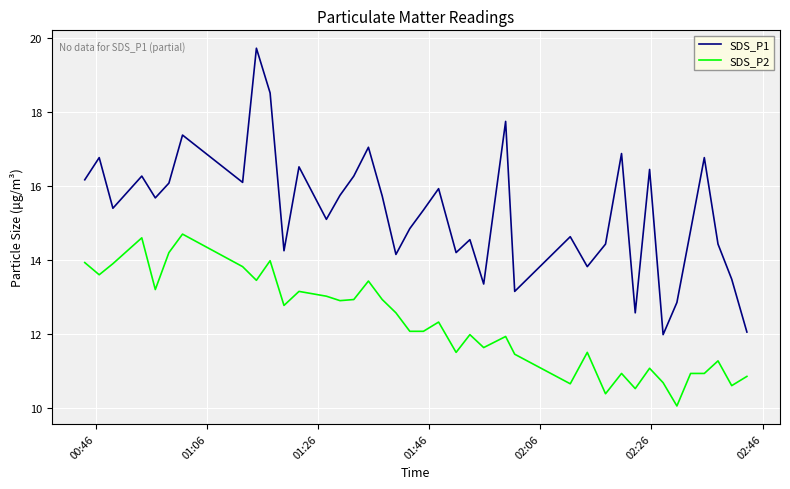

What is the smallest value displayed?

10.1